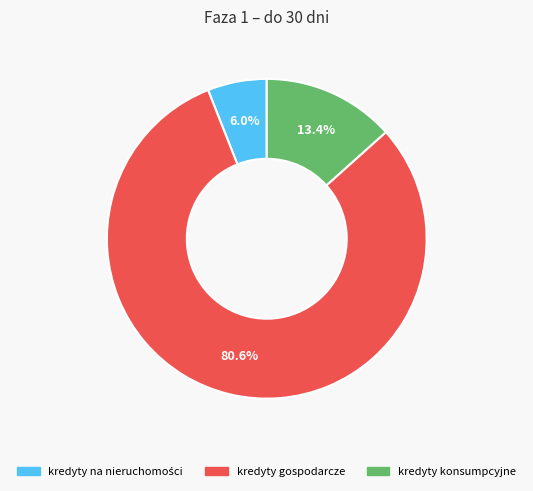

Which slice is the largest?

kredyty gospodarcze